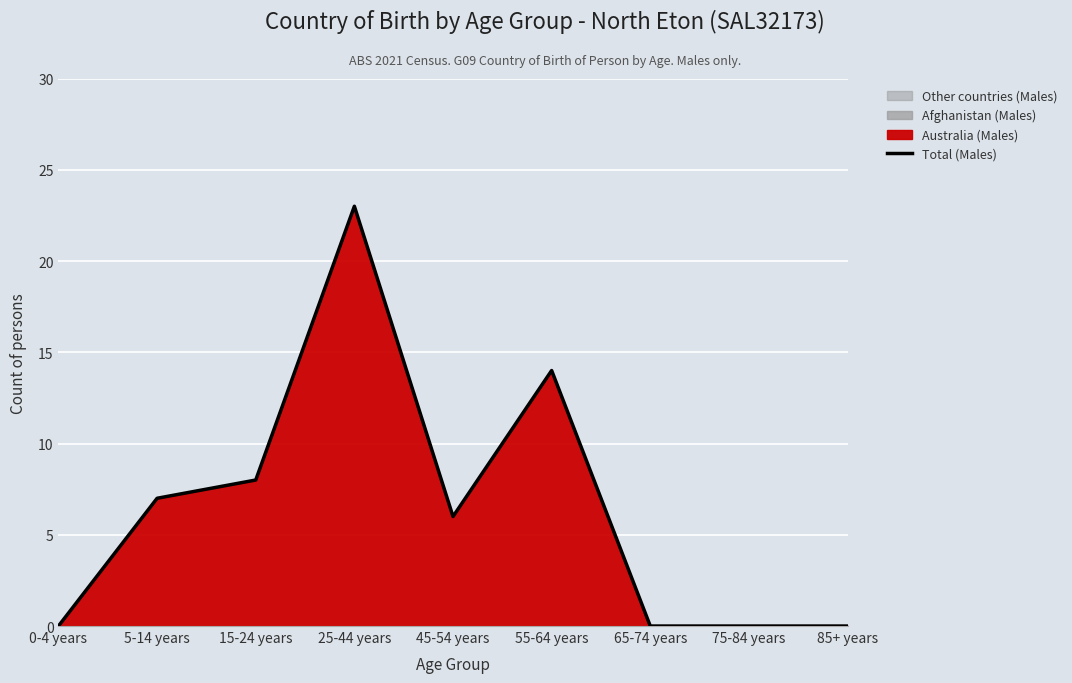

Is it true that the value at 55-64 years is 5?

False